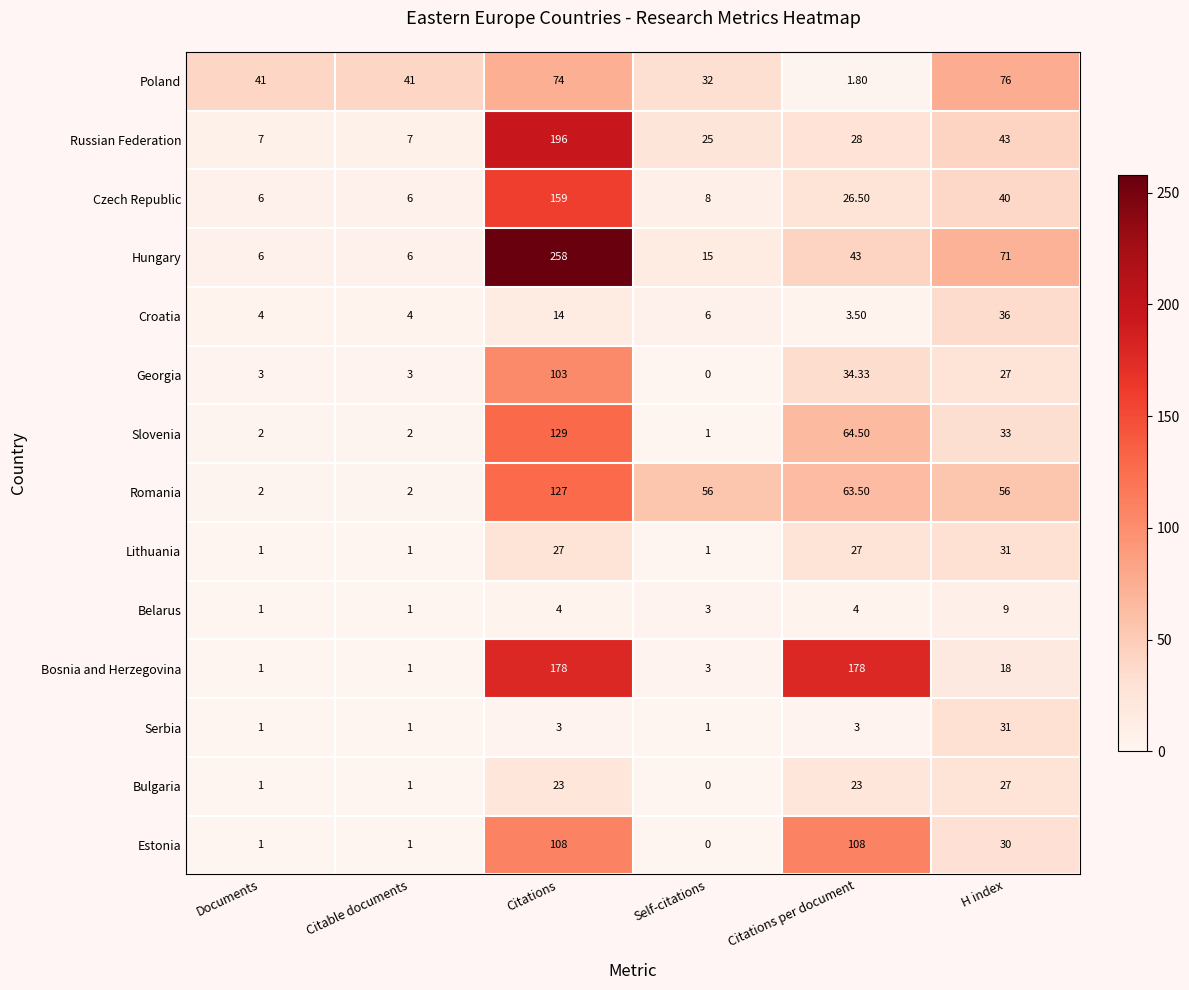

Which label corresponds to the smallest value in the chart?

Self-citations